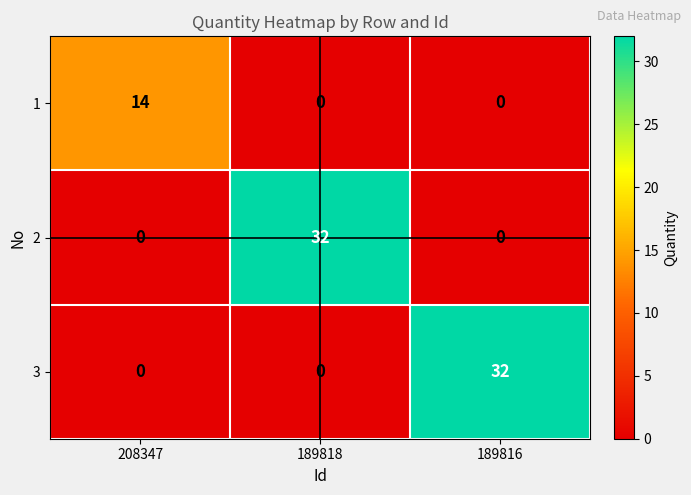

Which series changed the most between 208347 and 189818?

2